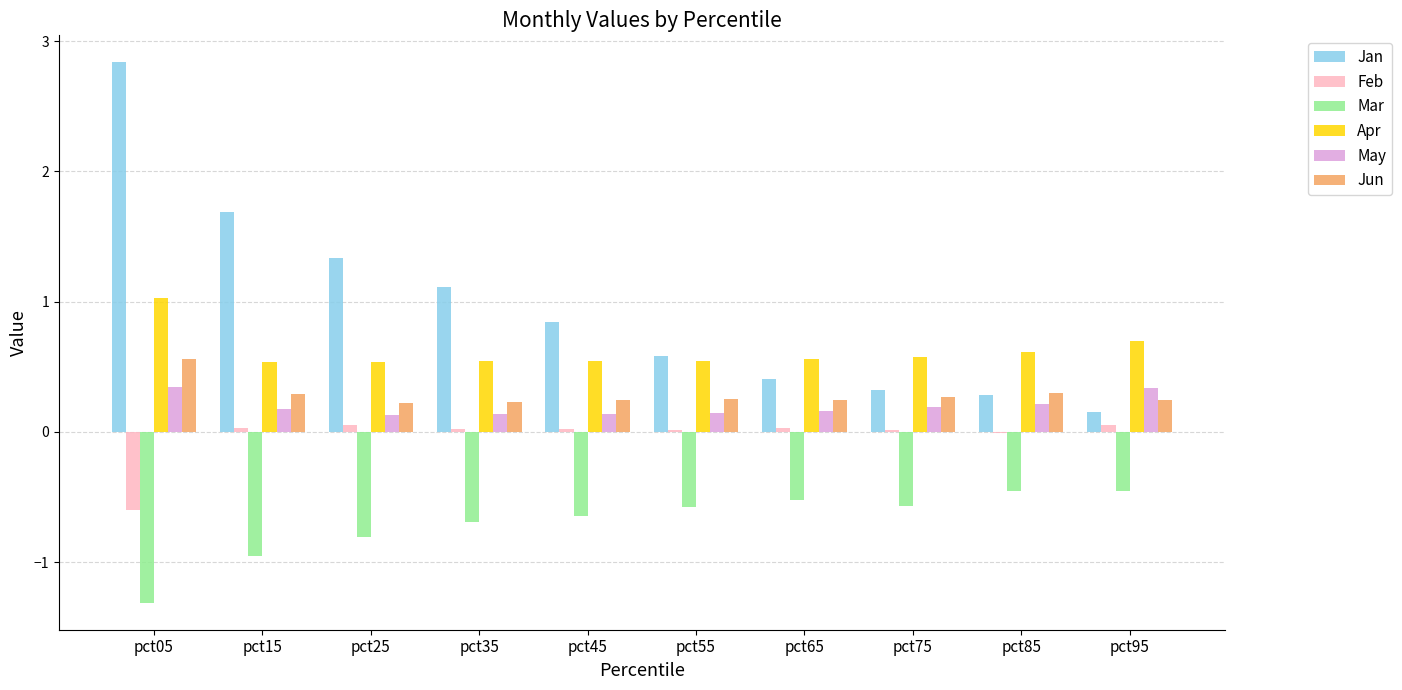

Is it true that Mar equals -1.1 at pct25?

False